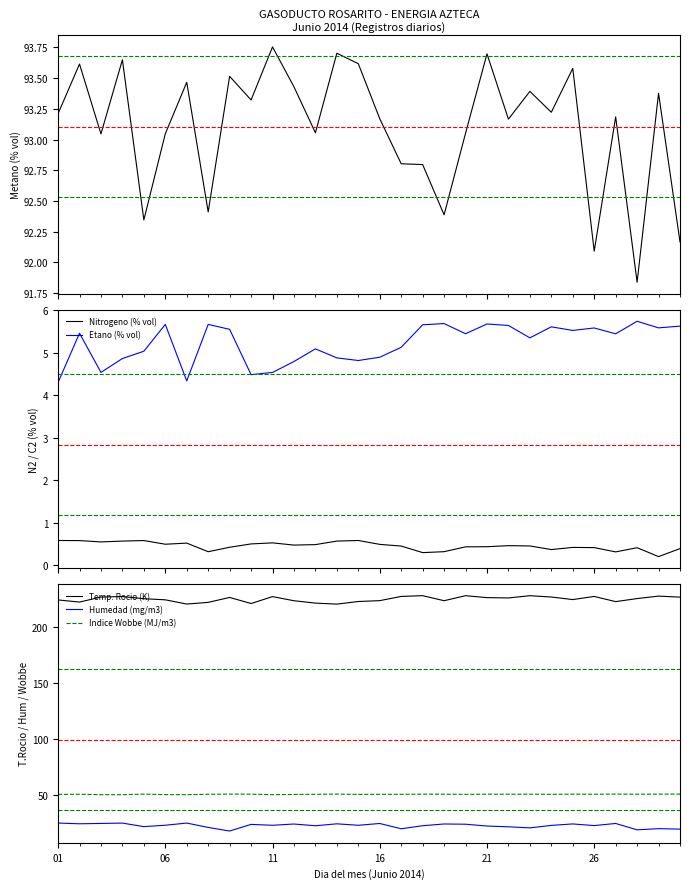

How many distinct data groups are displayed?

6